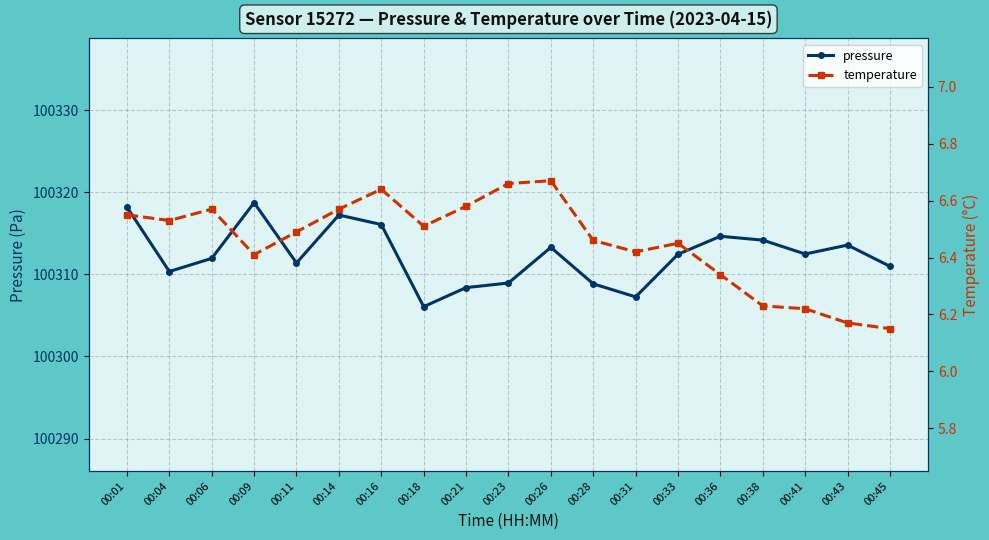

True or false: pressure and temperature intersect in this chart.

False